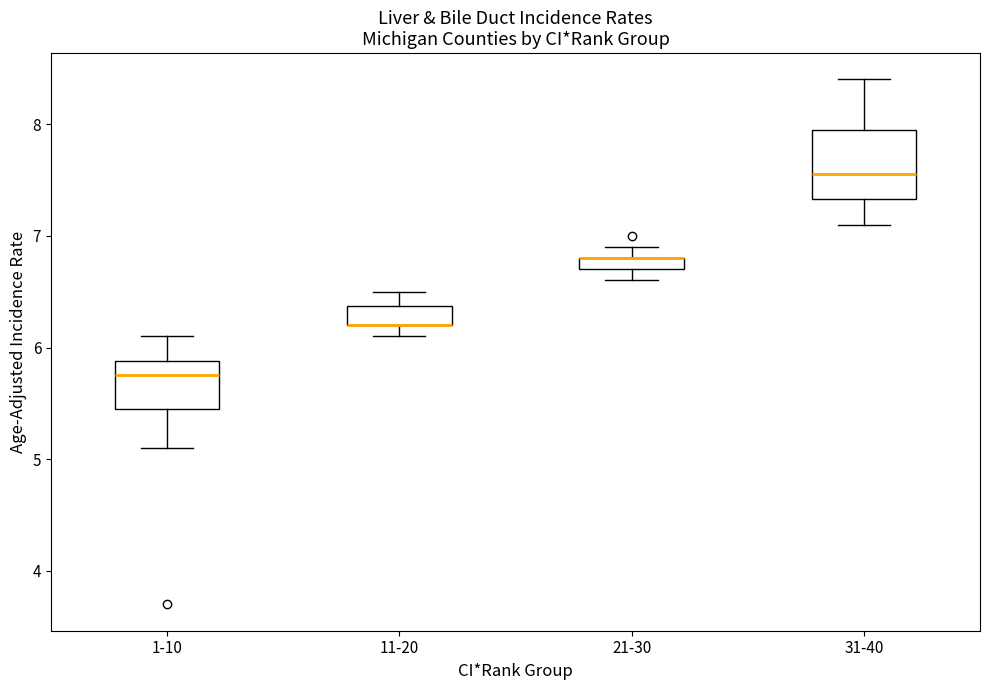

Which box is the tallest, from its lower edge to its upper edge?

31-40